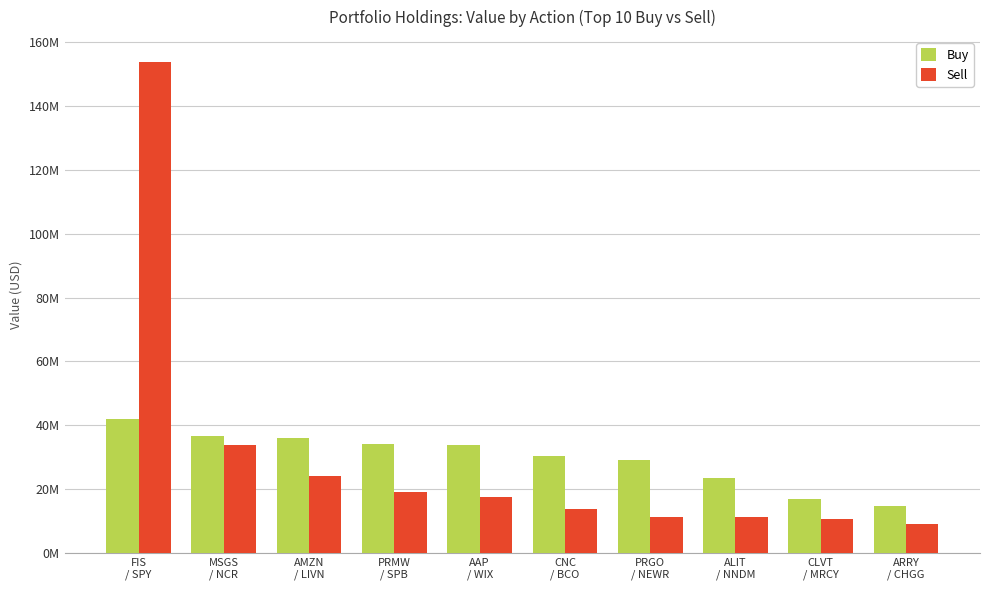

Does the chart contain any negative values?

No